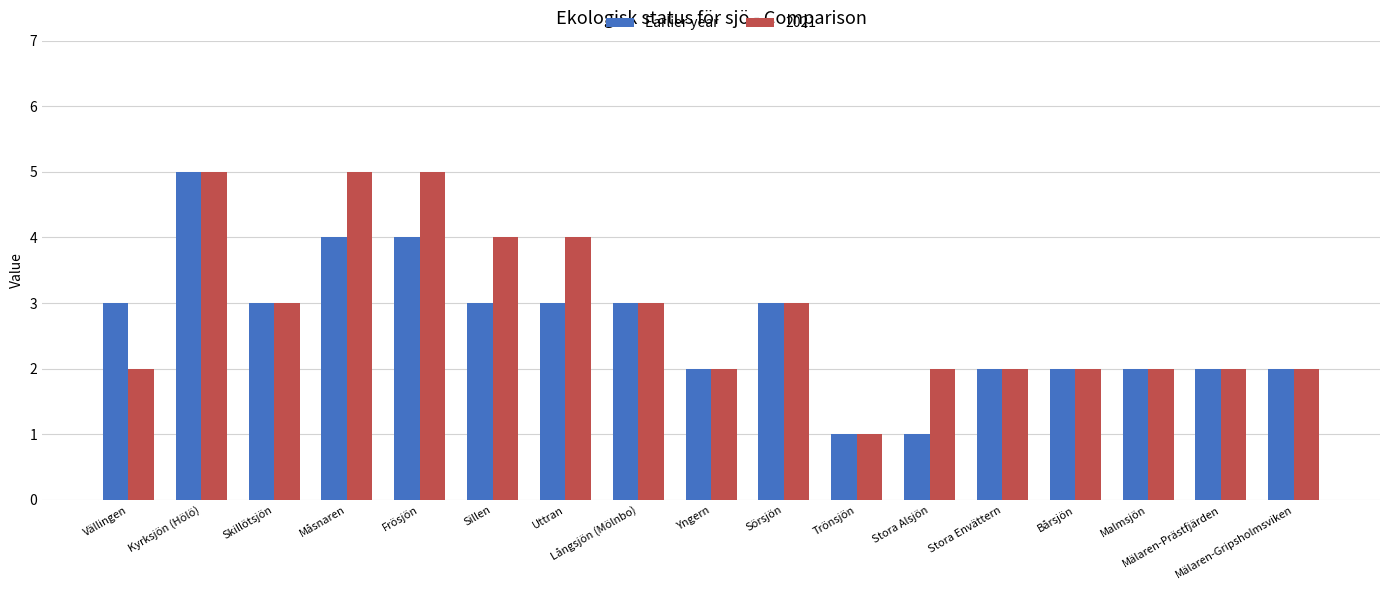

What is the sum of all 2021 values?

49